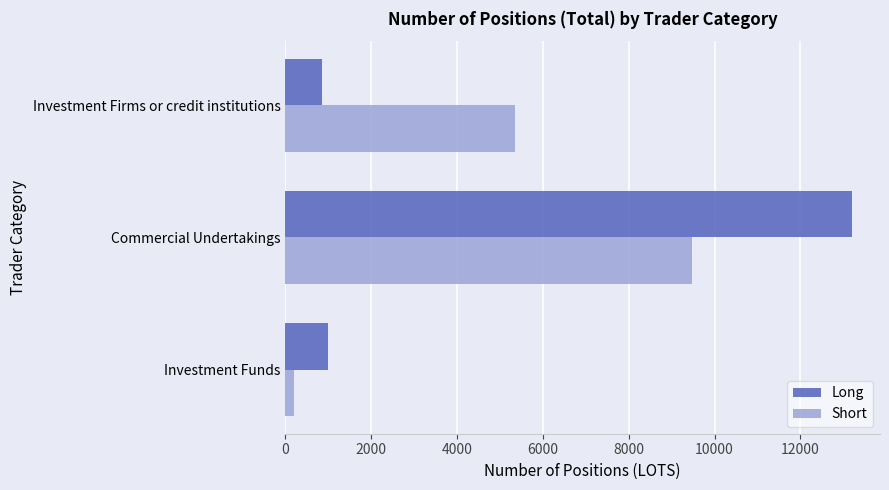

Rank the series by their maximum value, from highest to lowest.

Long, Short